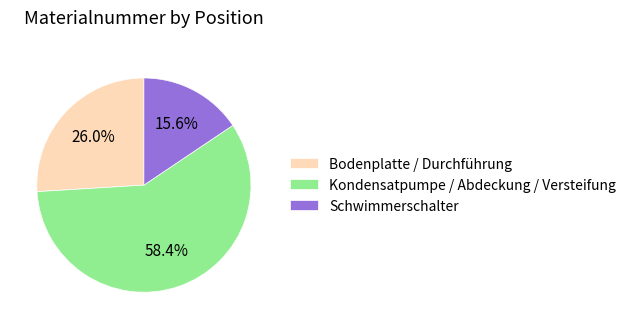

Is there a majority slice in this chart?

Yes